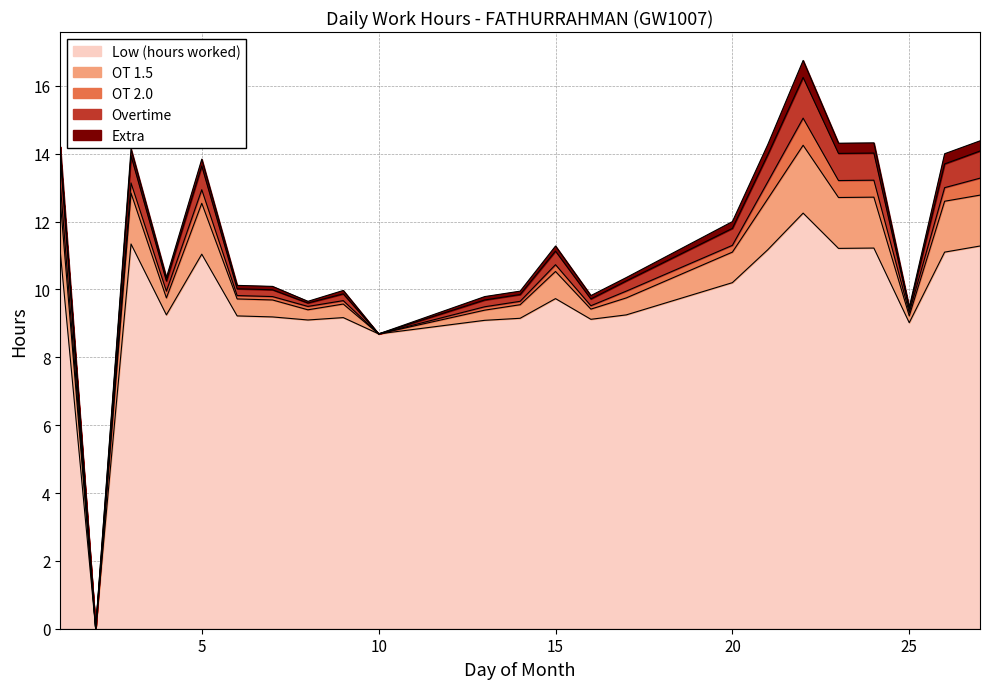

List the labels in order of Overtime value, smallest first.

2, 10, 8, 25, 6, 7, 9, 13, 14, 16, 4, 17, 15, 20, 5, 26, 1, 3, 21, 23, 24, 27, 22